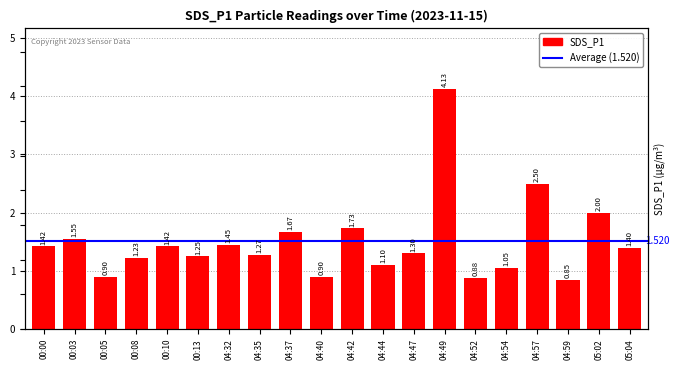

Approximately how many times larger is the value at 00:05 compared to 00:03?

0.6